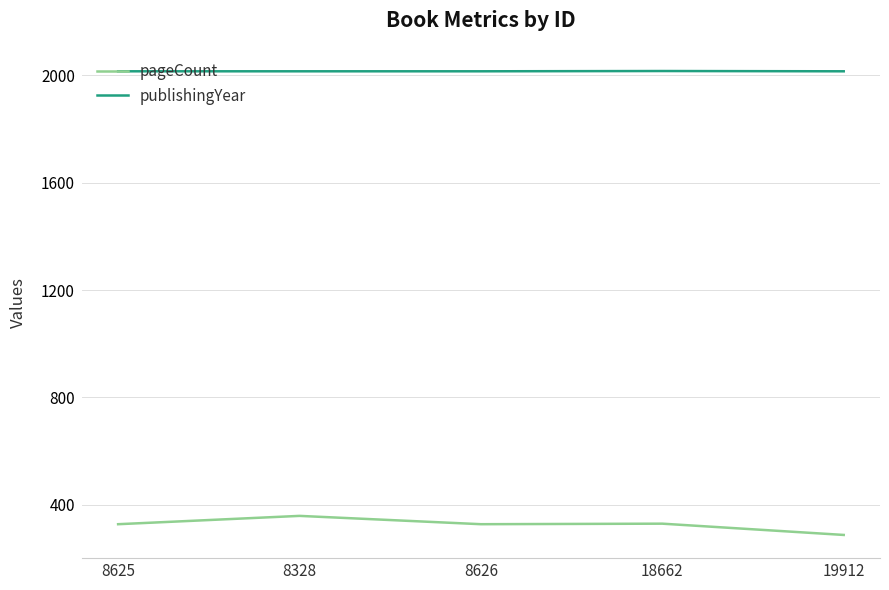

The value of publishingYear at 8626 is 2015. True or false?

True